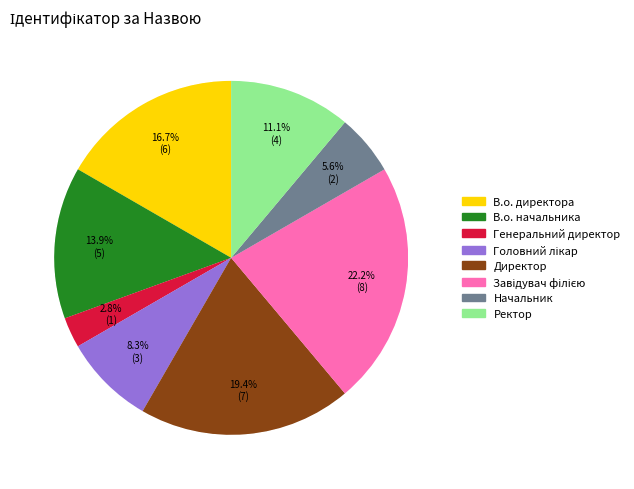

To the nearest percent, what percentage of the pie is Головний лікар?

8%